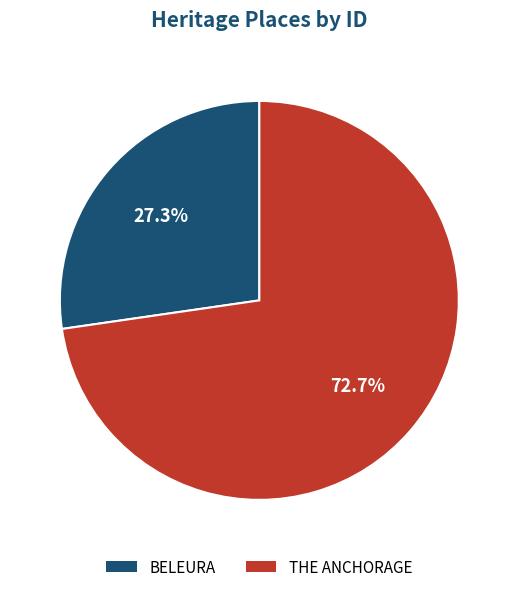

What is the smallest slice in the pie chart?

BELEURA